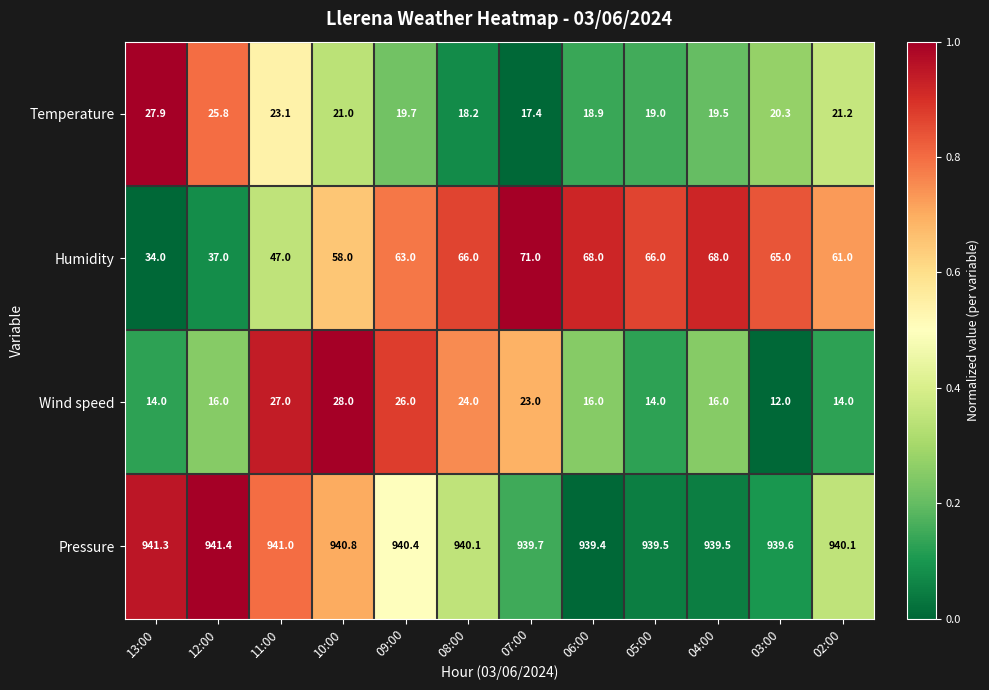

What is the difference between the second highest and second lowest values in the Temperature series?

7.6